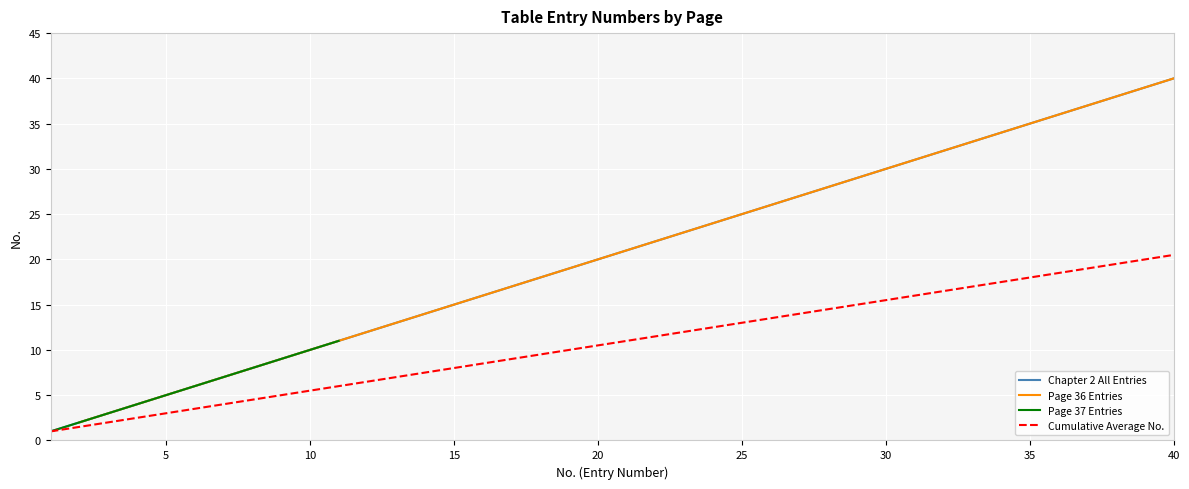

Count the number of values greater than 10.

1